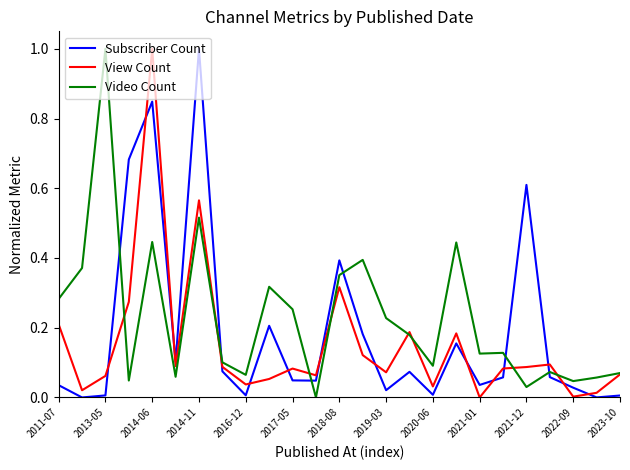

Which series ends up on top after the final intersection of View Count and Subscriber Count?

View Count